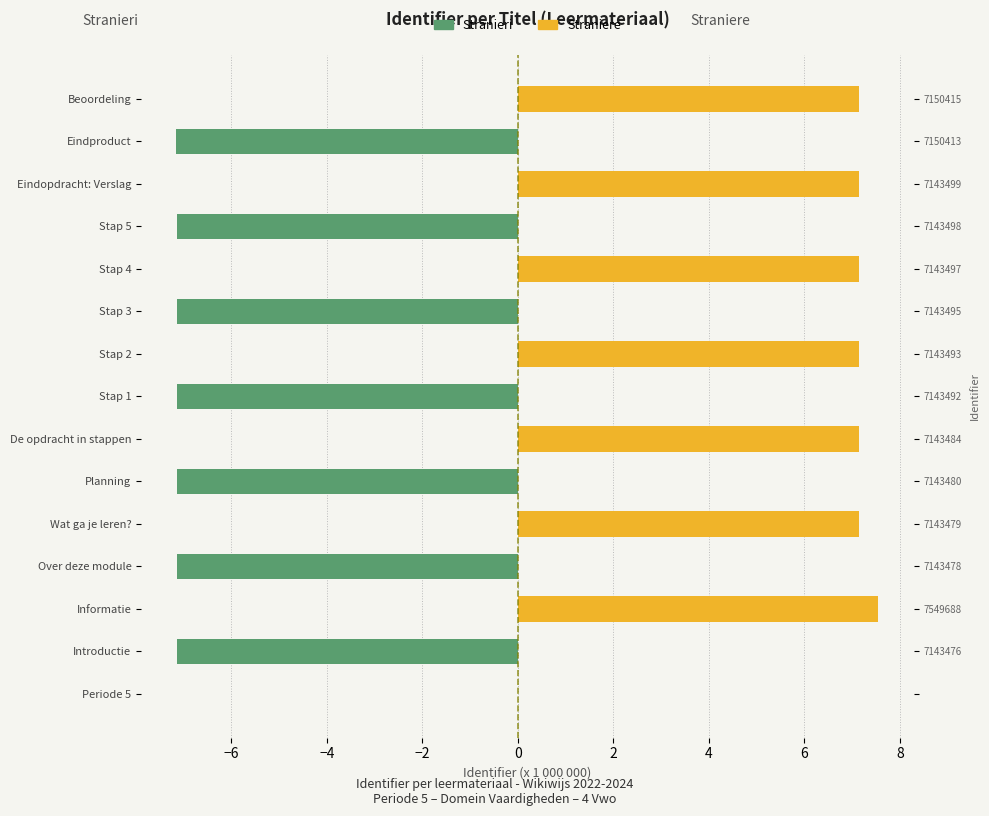

True or false: Straniere has a value of 7.1 at Eindopdracht: Verslag.

True